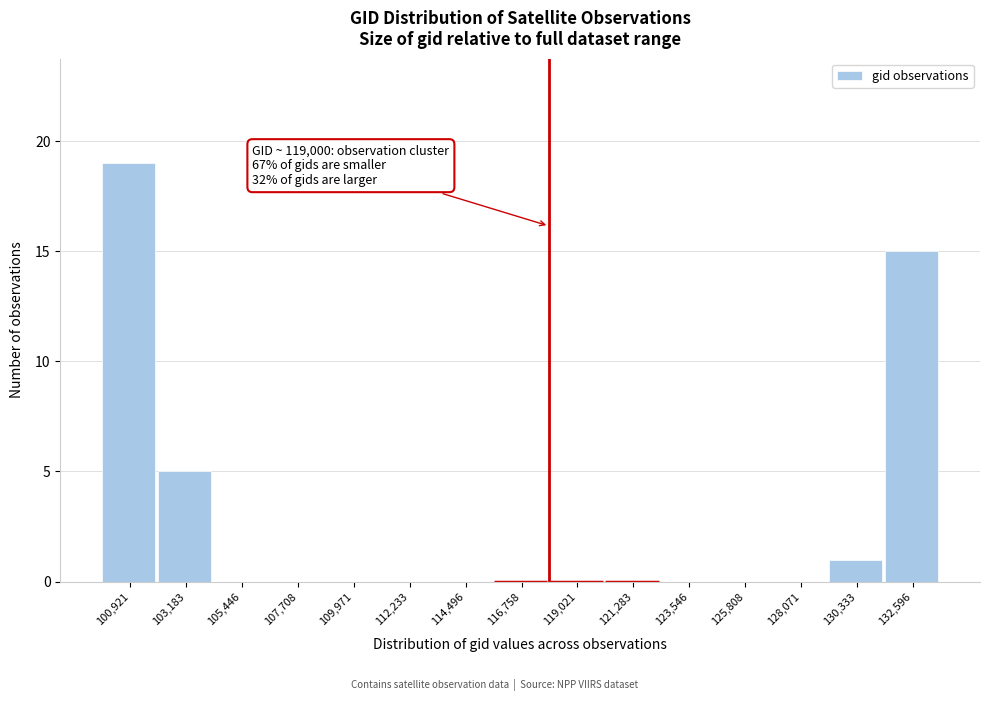

Reading left to right, transcribe all the data shown in this chart.

100,921=19	103,183=5	105,446=0	107,708=0	109,971=0	112,233=0	114,496=0	116,758=0	119,021=0	121,283=0	123,546=0	125,808=0	128,071=0	130,333=1	132,596=15